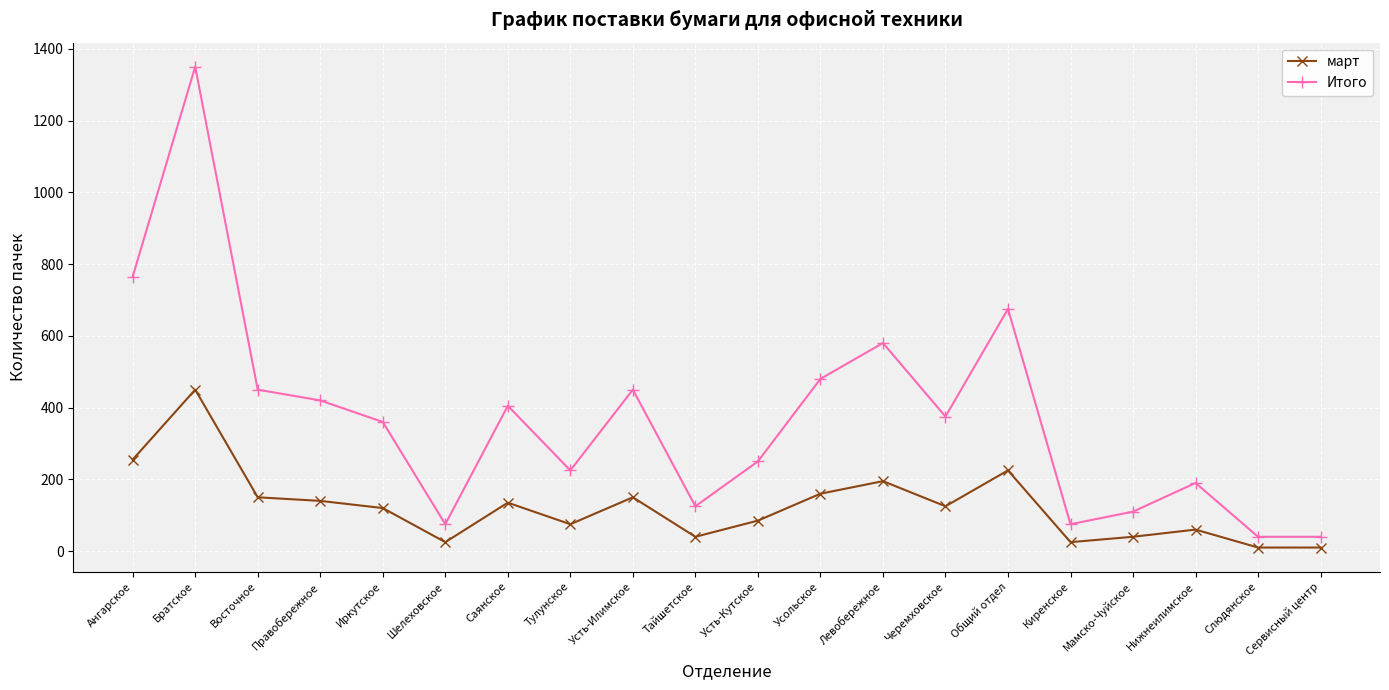

What are all the series names shown in the legend?

март, Итого